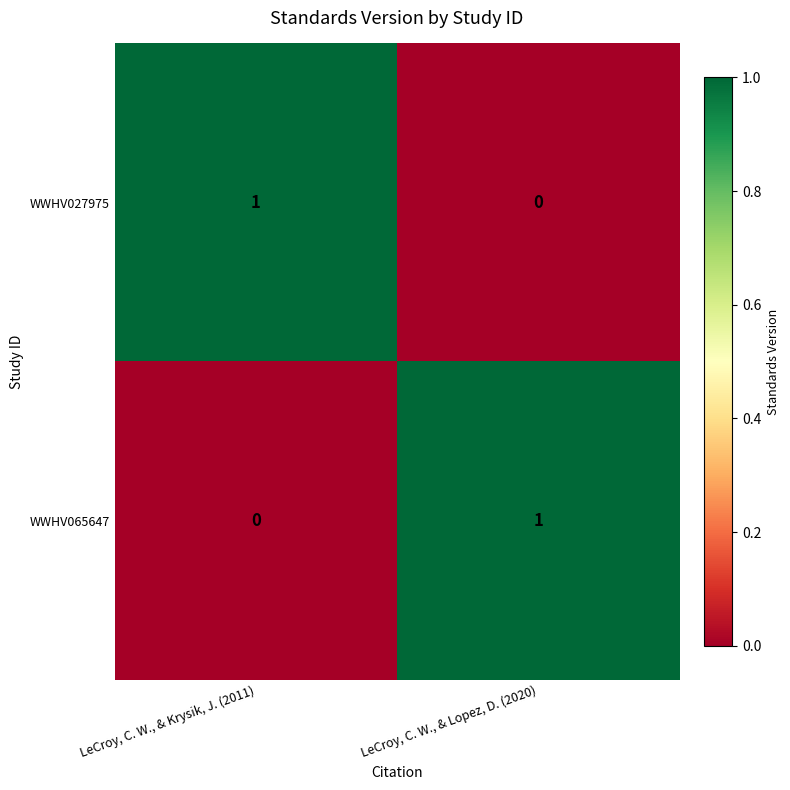

Reading left to right, what are all the values shown in this chart?

WWHV027975: 1	0
WWHV065647: 0	1